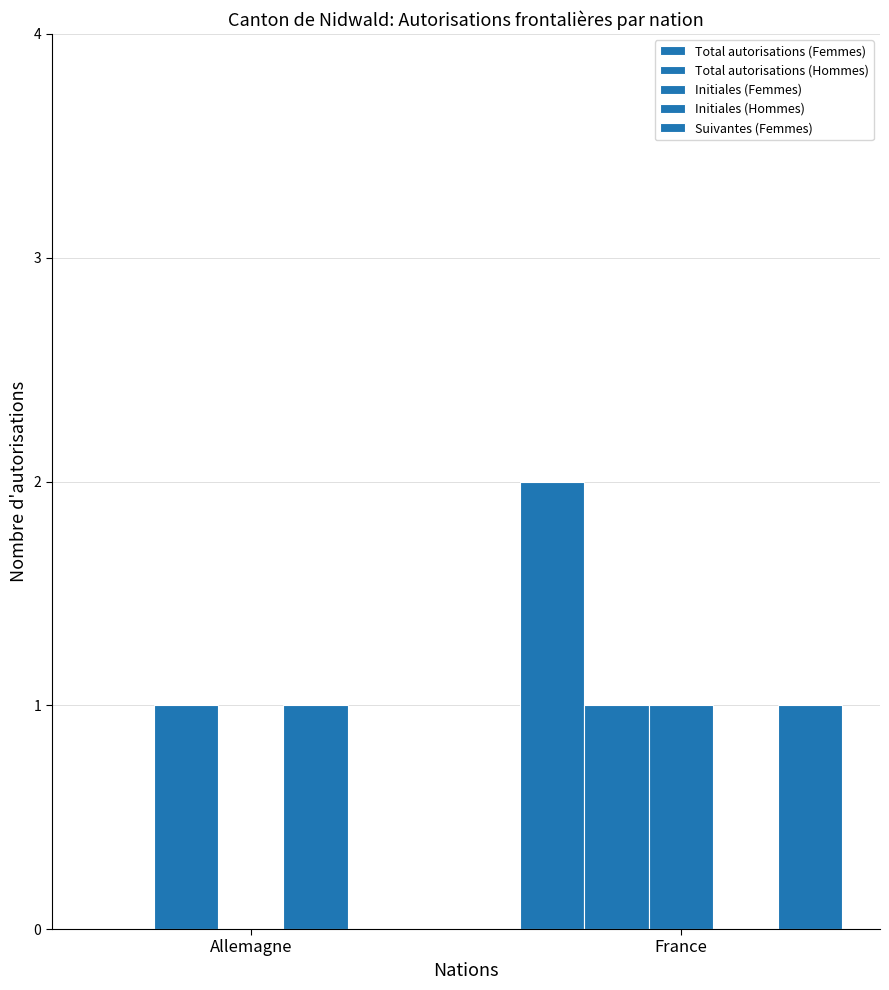

Is it true that Initiales (Femmes) equals 0 at France?

False